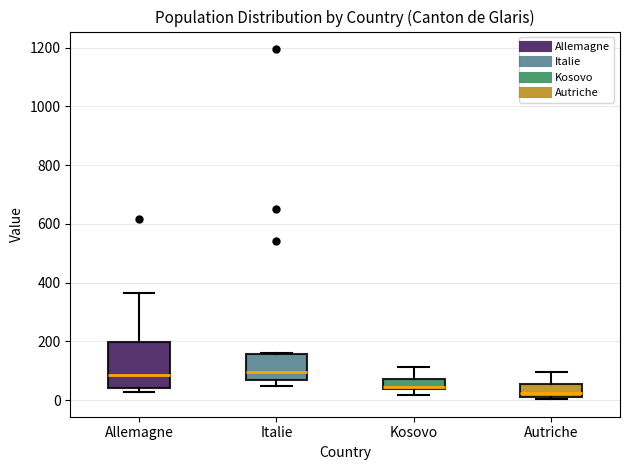

Where is the lower edge of the box for Italie on the y-axis? The values are not printed on the chart, so give them approximately, as read against the axis.

60